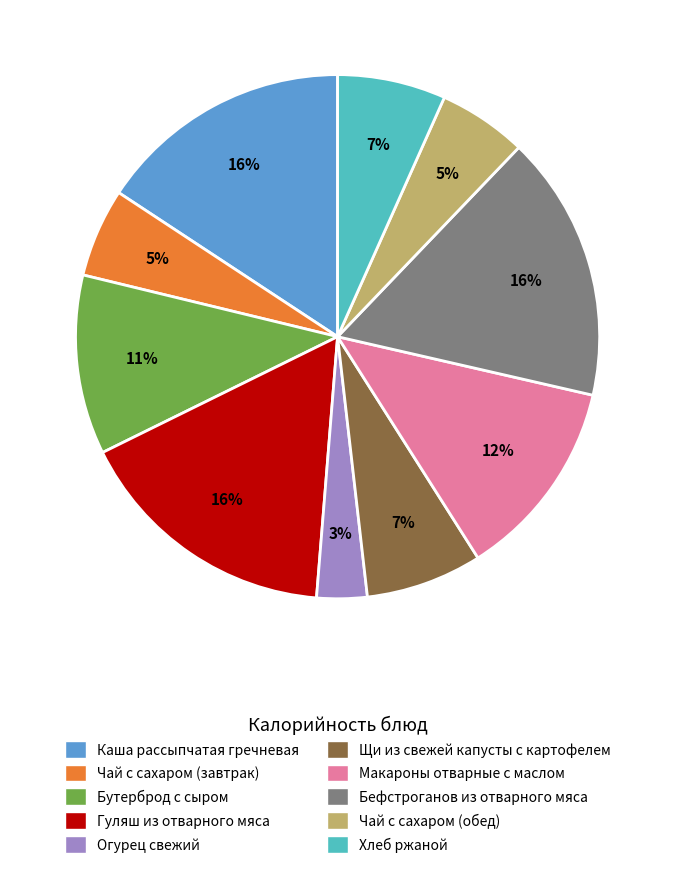

What percentage is the Хлеб ржаной slice, to the nearest percent?

7%